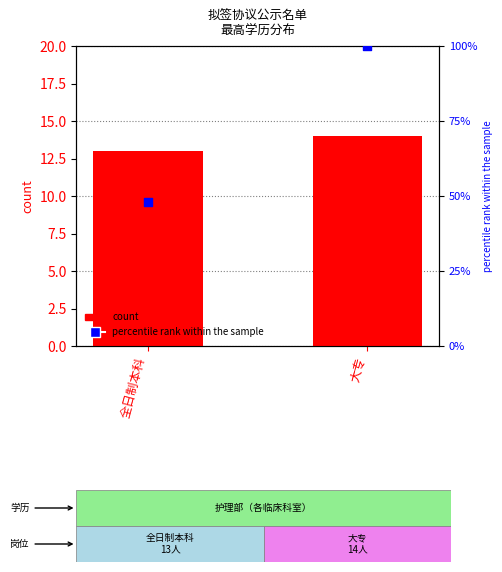

Which series contains the lowest Y value?

count